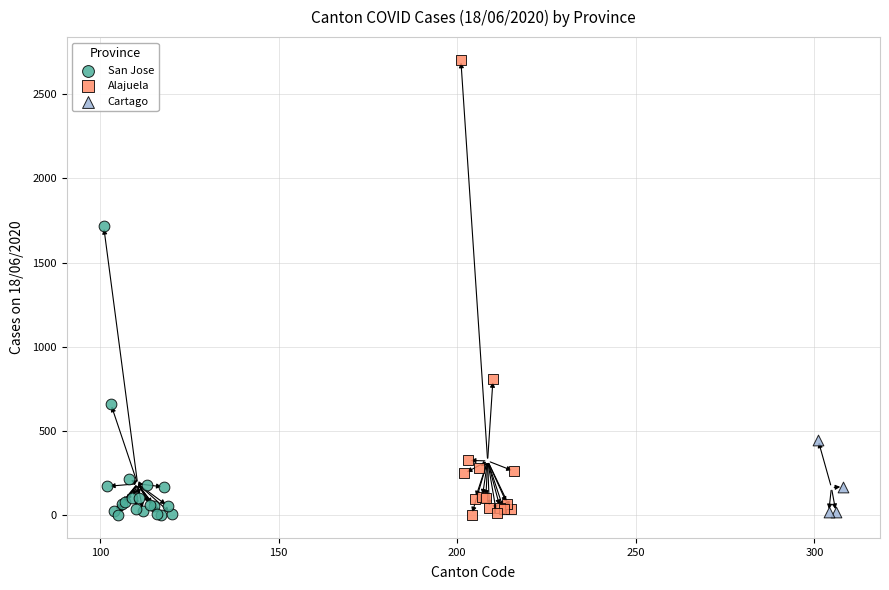

Which series contains the highest Y value?

Alajuela